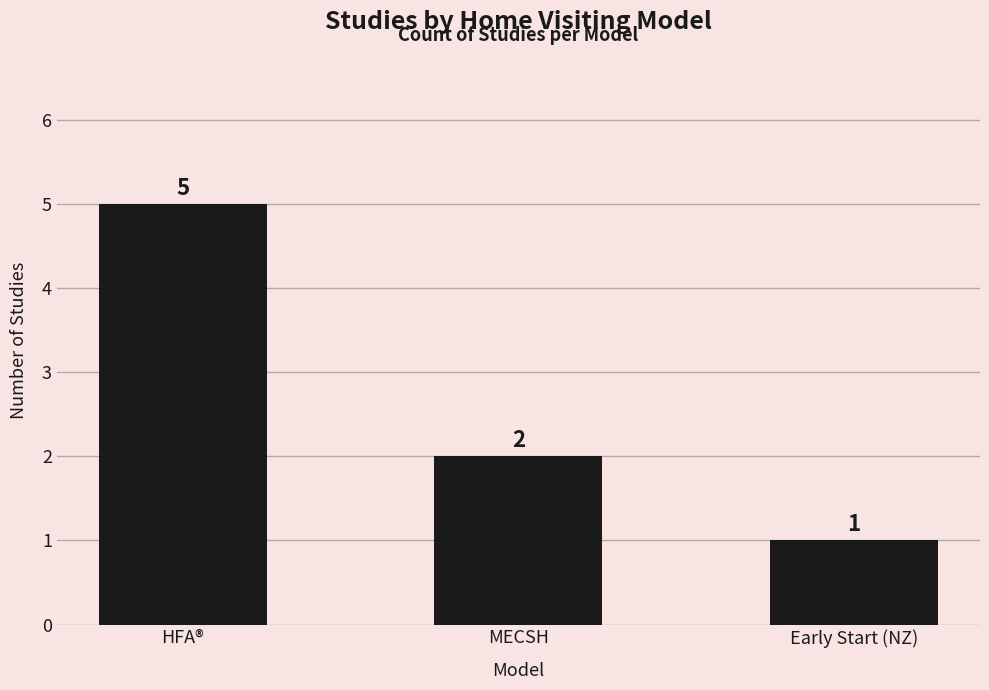

At which label does the data first exceed 2?

HFA®